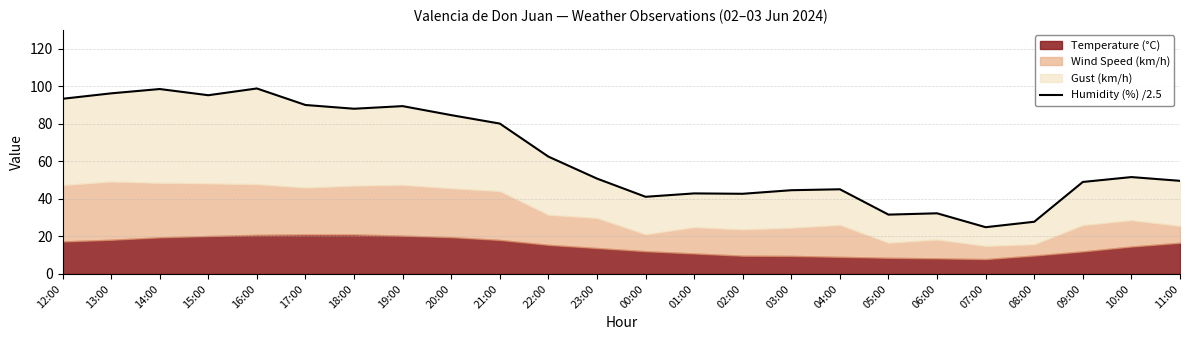

List the labels in order of value, smallest first.

07:00, 08:00, 05:00, 06:00, 00:00, 02:00, 01:00, 03:00, 04:00, 09:00, 11:00, 23:00, 10:00, 22:00, 21:00, 20:00, 18:00, 19:00, 17:00, 12:00, 15:00, 13:00, 14:00, 16:00